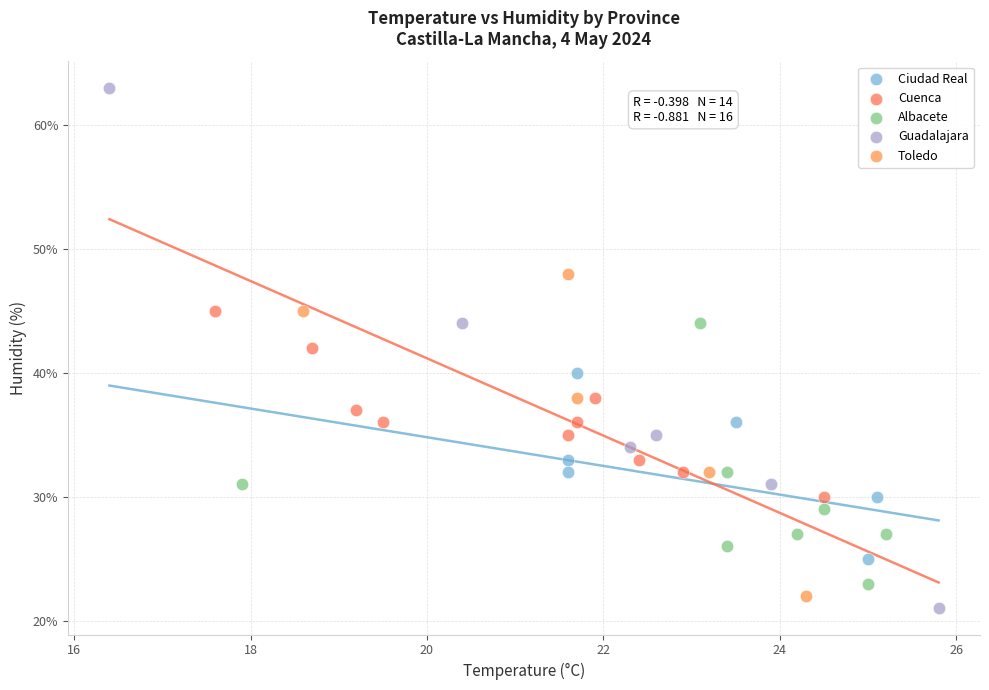

Which series contains the lowest Y value?

Guadalajara